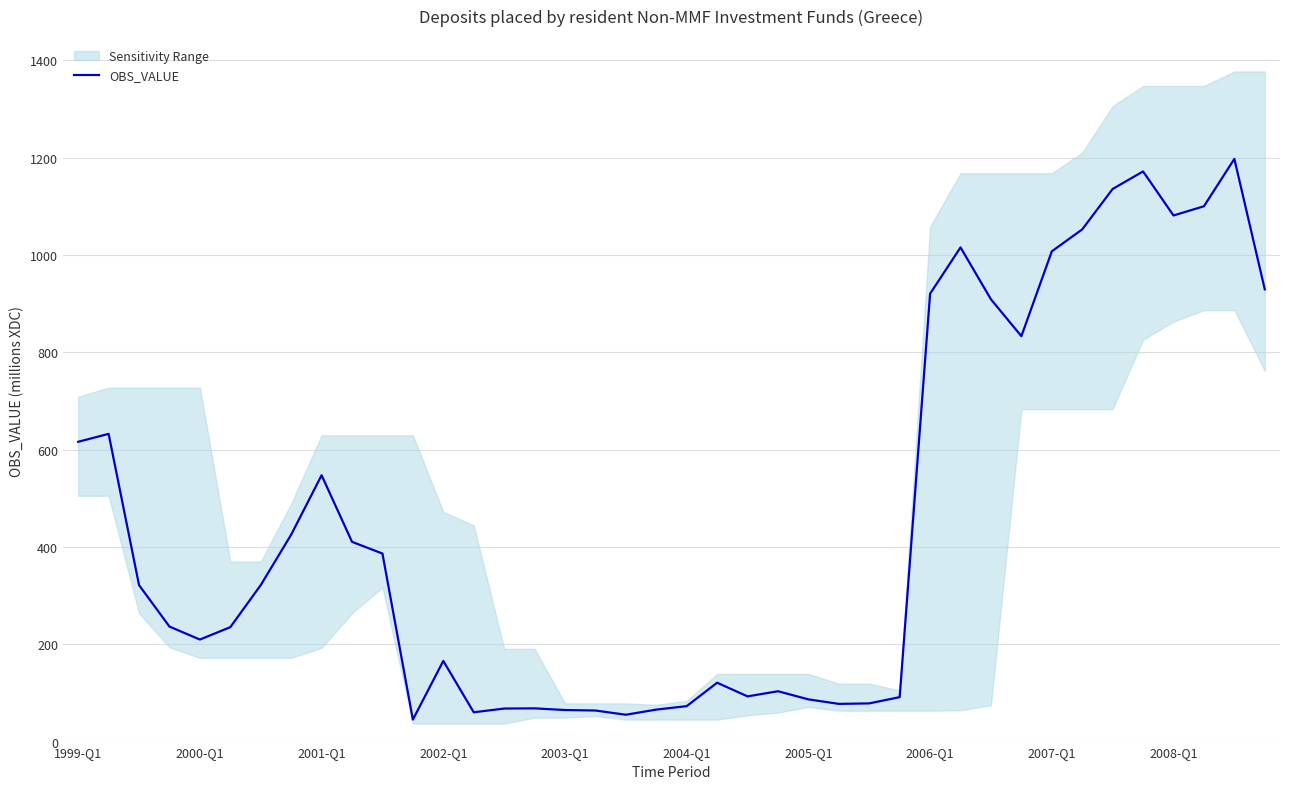

How many points are higher than both their immediate neighbors (excluding endpoints)?

9